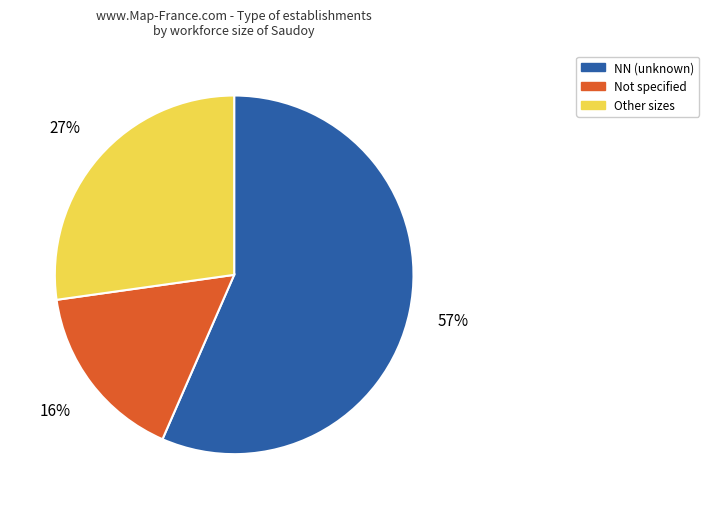

To the nearest percent, what is the average slice percentage?

33%